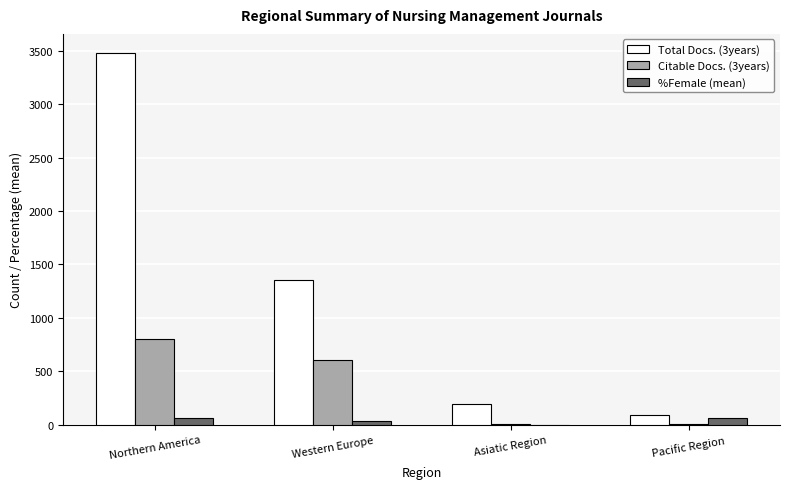

Which label corresponds to the largest value in the chart?

Northern America